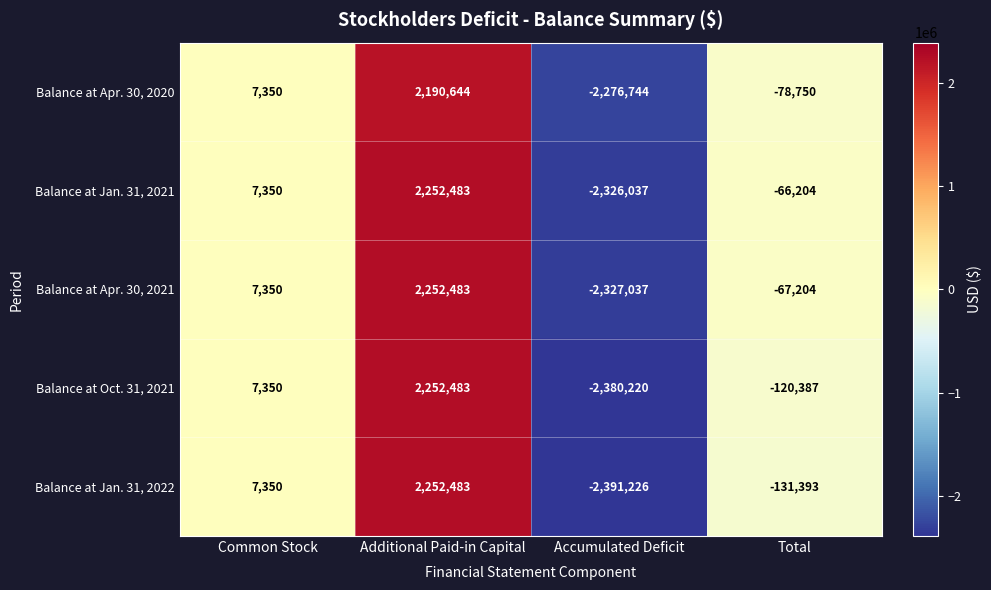

Which series has the largest total across all categories?

Balance at Jan. 31, 2021